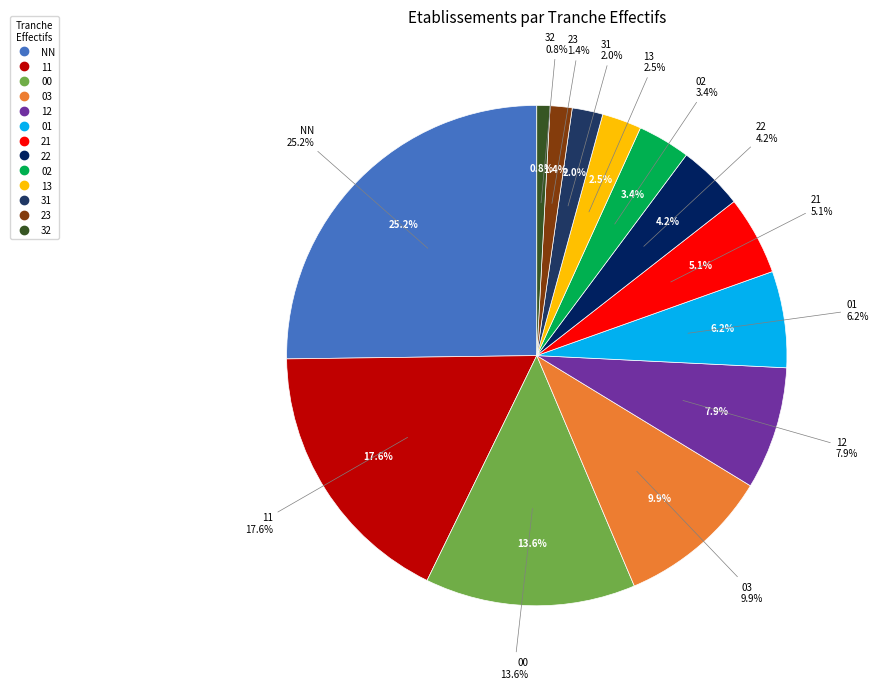

Does 21 account for over 50% of the chart?

No